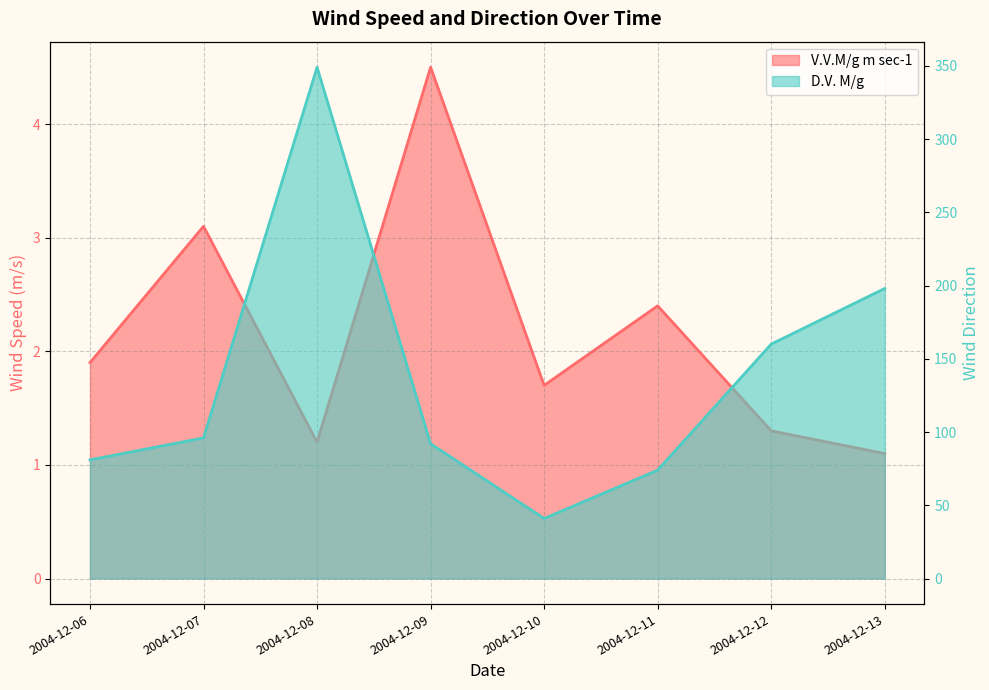

Reading right to left, transcribe all the data shown in this chart.

V.V.M/g m sec-1: 2004-12-13=1.1	2004-12-12=1.3	2004-12-11=2.4	2004-12-10=1.7	2004-12-09=4.5	2004-12-08=1.2	2004-12-07=3.1	2004-12-06=1.9
D.V. M/g: 2004-12-13=198.0	2004-12-12=160.0	2004-12-11=74.0	2004-12-10=41.0	2004-12-09=92.0	2004-12-08=349.0	2004-12-07=96.0	2004-12-06=81.0